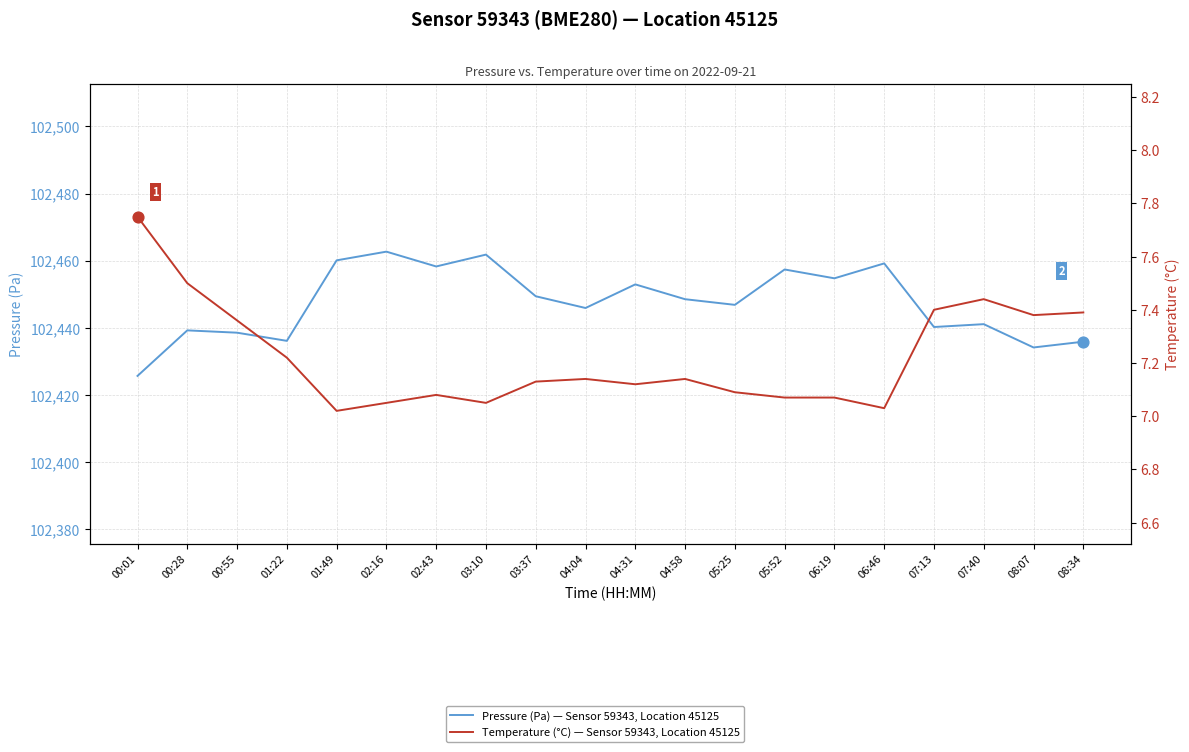

What are all the series names shown in the legend?

Pressure (Pa) — Sensor 59343, Location 45125, Temperature (°C) — Sensor 59343, Location 45125